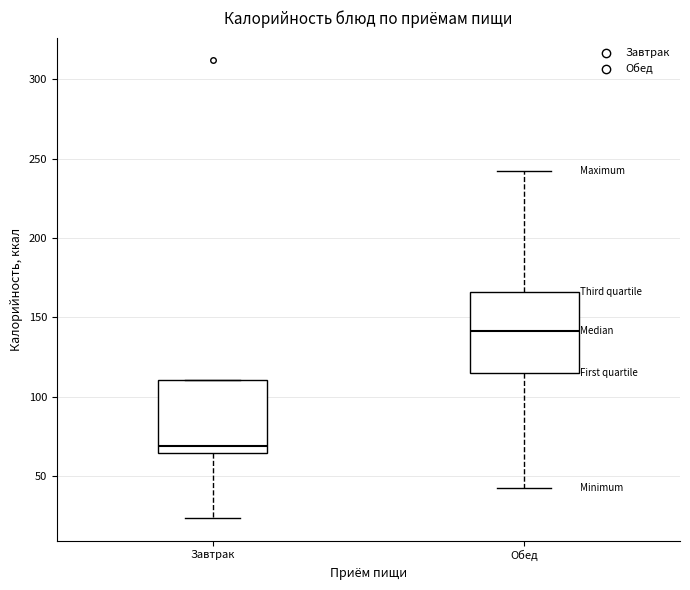

Where is the lower edge of the box for Обед on the y-axis? The values are not printed on the chart, so give them approximately, as read against the axis.

115